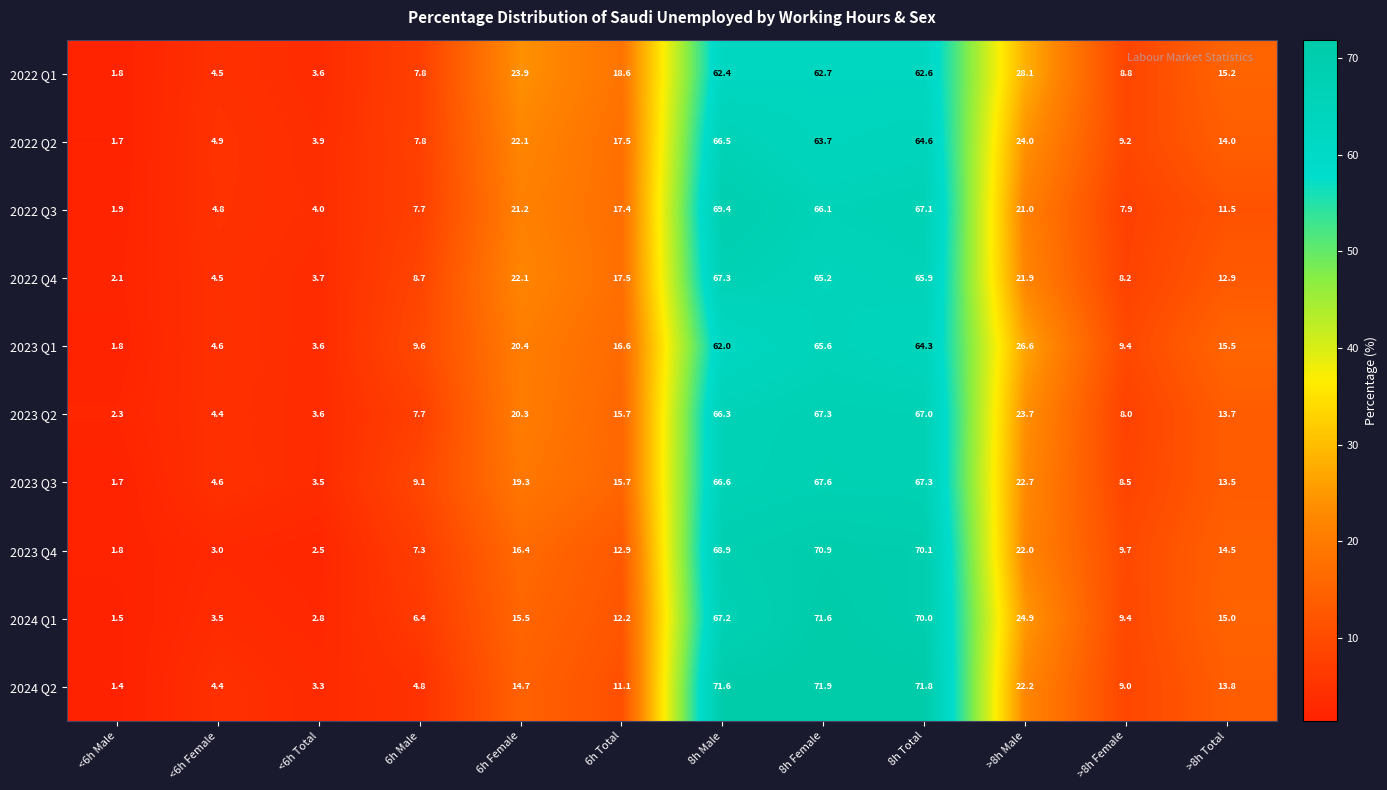

Is it true that 2023 Q1 equals 0.9 at <6h Male?

False